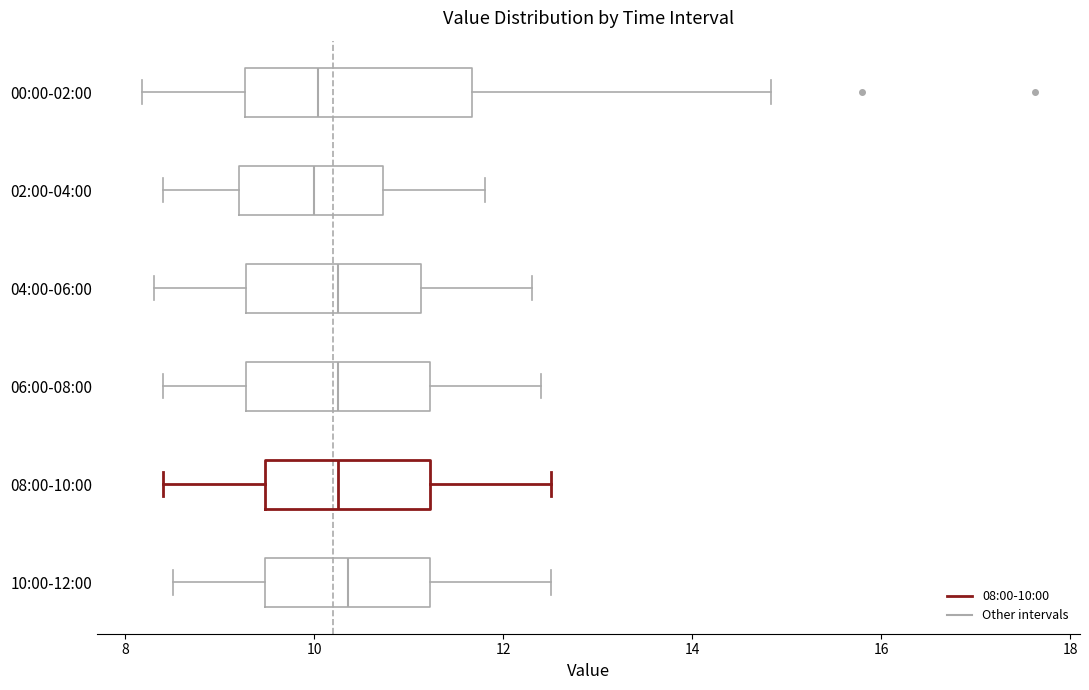

Comparing the boxes themselves (not the whiskers), which one is the widest?

00:00-02:00